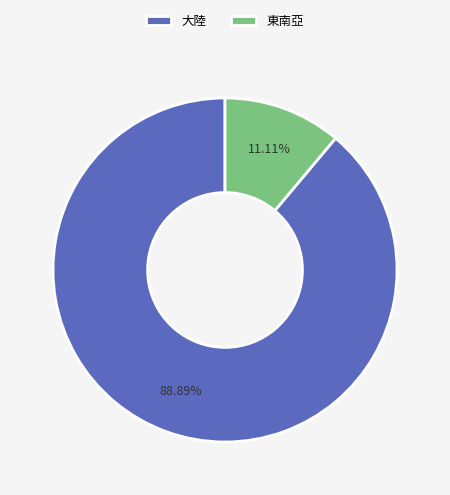

Rank the categories by value from lowest to highest.

東南亞, 大陸